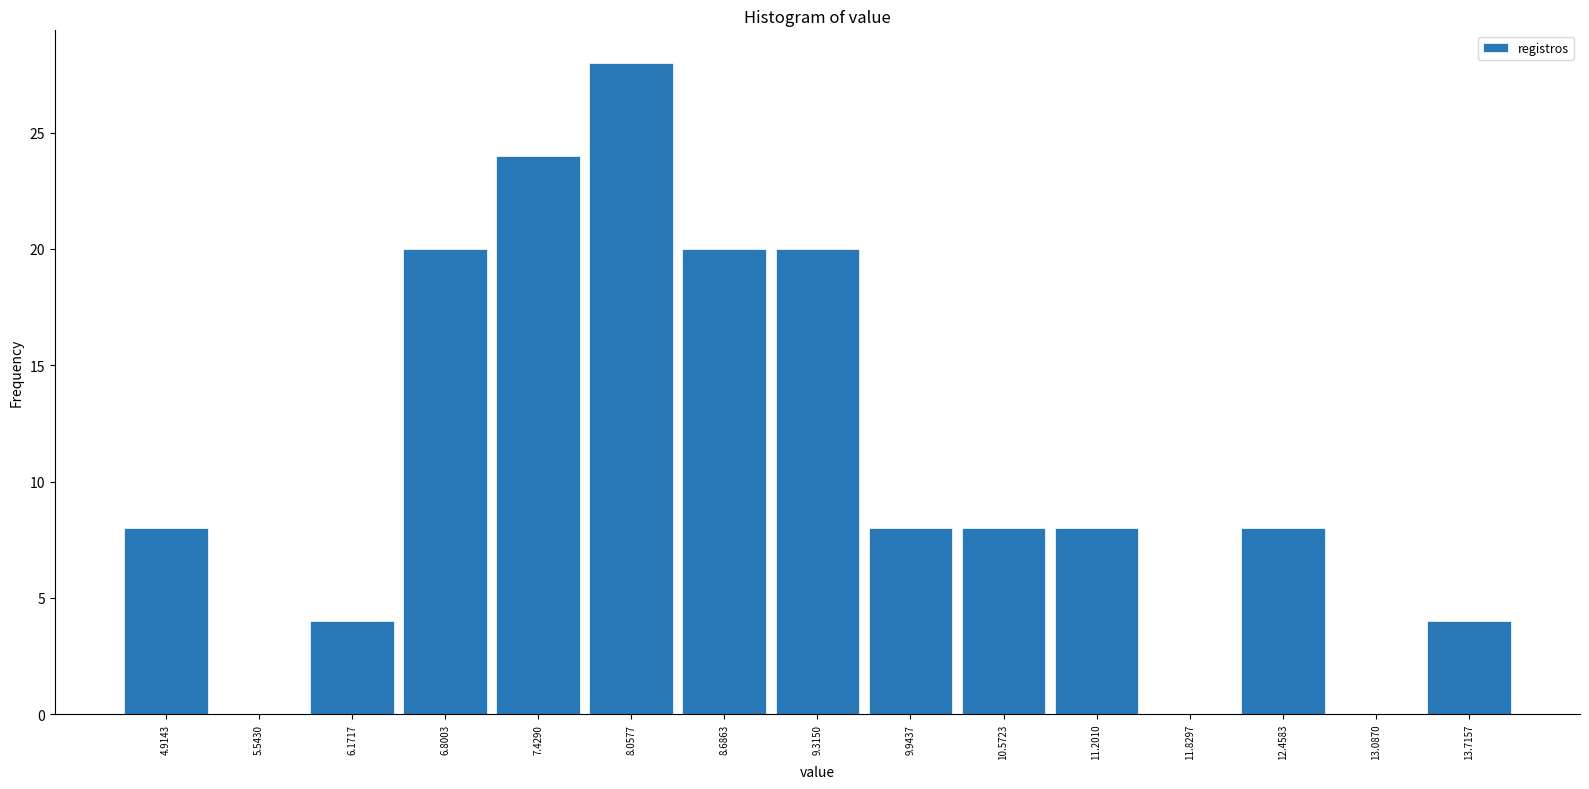

Reading left to right, transcribe this chart: for each bar, give the range it covers on the x-axis and its height. Neither the bar edges nor the heights are printed on the chart, so give them approximately, as read against the axes.

4.6 to 5.2: 8
5.2 to 5.9: 0
5.9 to 6.5: 4
6.5 to 7.1: 20
7.1 to 7.7: 24
7.7 to 8.4: 28
8.4 to 9.0: 20
9.0 to 9.6: 20
9.6 to 10.3: 8
10.3 to 10.9: 8
10.9 to 11.5: 8
11.5 to 12.1: 0
12.1 to 12.8: 8
12.8 to 13.4: 0
13.4 to 14.0: 4